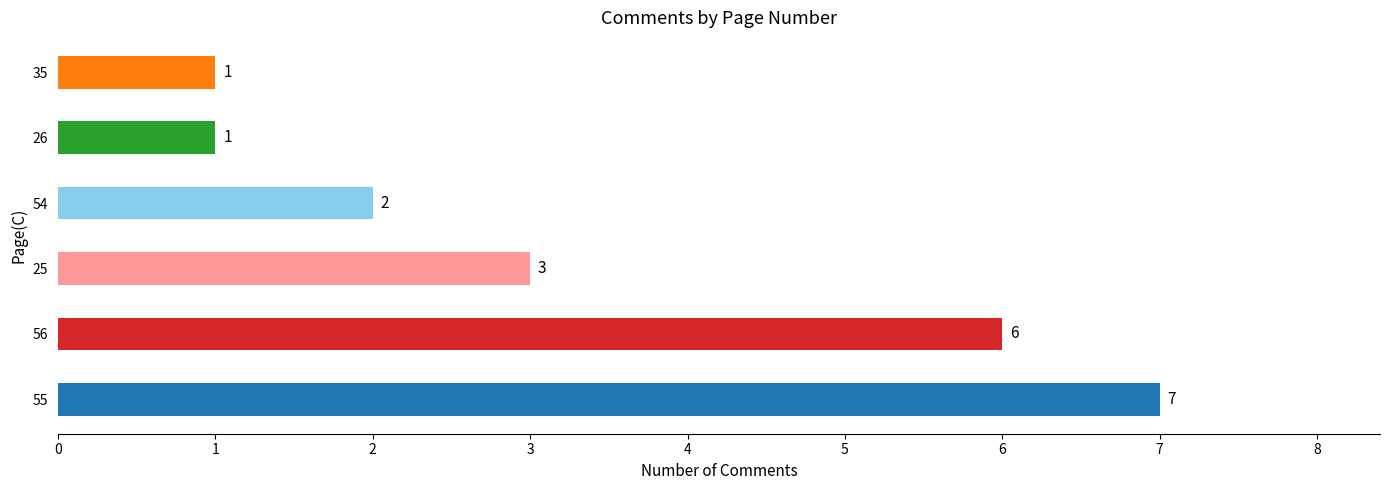

True or false: the data shows 1 at 26.

True